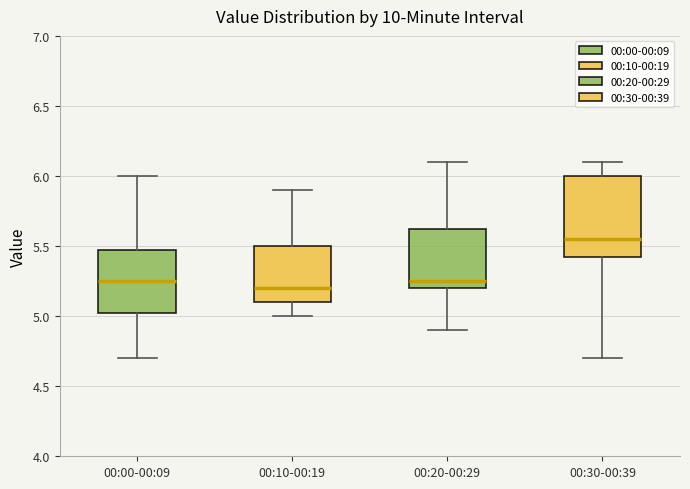

Where does the upper whisker of the box for 00:30-00:39 end on the y-axis? The values are not printed on the chart, so give them approximately, as read against the axis.

6.10